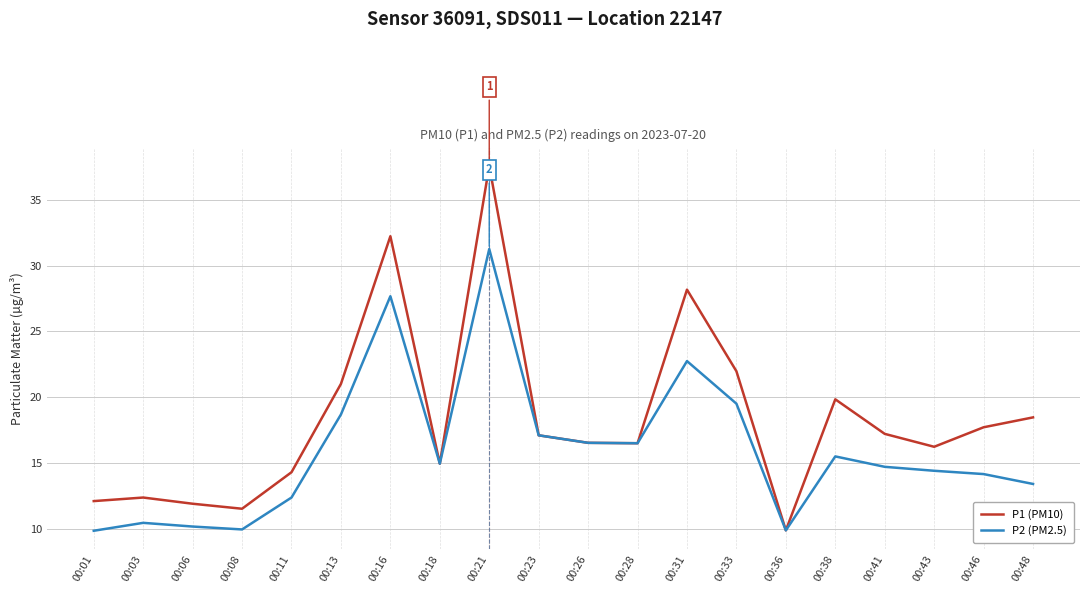

What is the sum of all P1 (PM10) values?

367.9